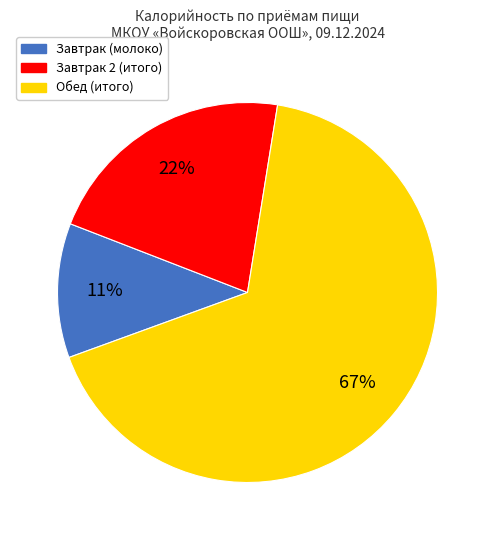

To the nearest percent, what is the average slice percentage?

33%